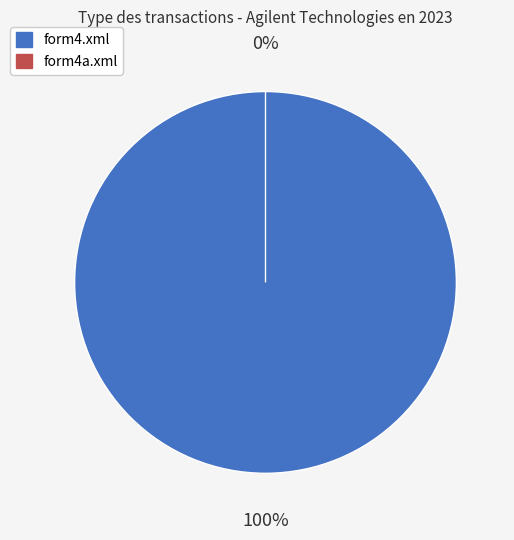

To the nearest percent, what percentage of the pie is form4.xml?

100%